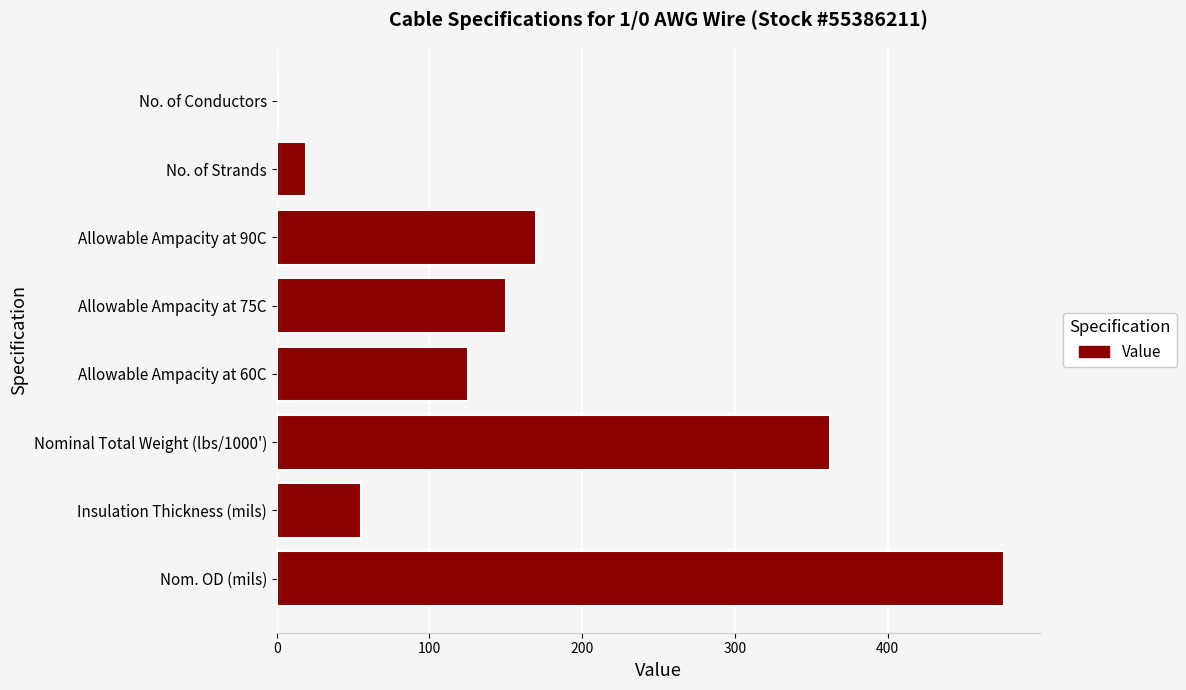

What is the maximum value shown in the chart?

476